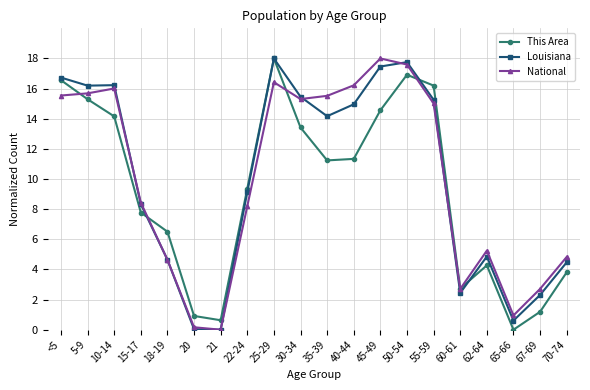

True or false: National has a value of 16.0 at 10-14.

True